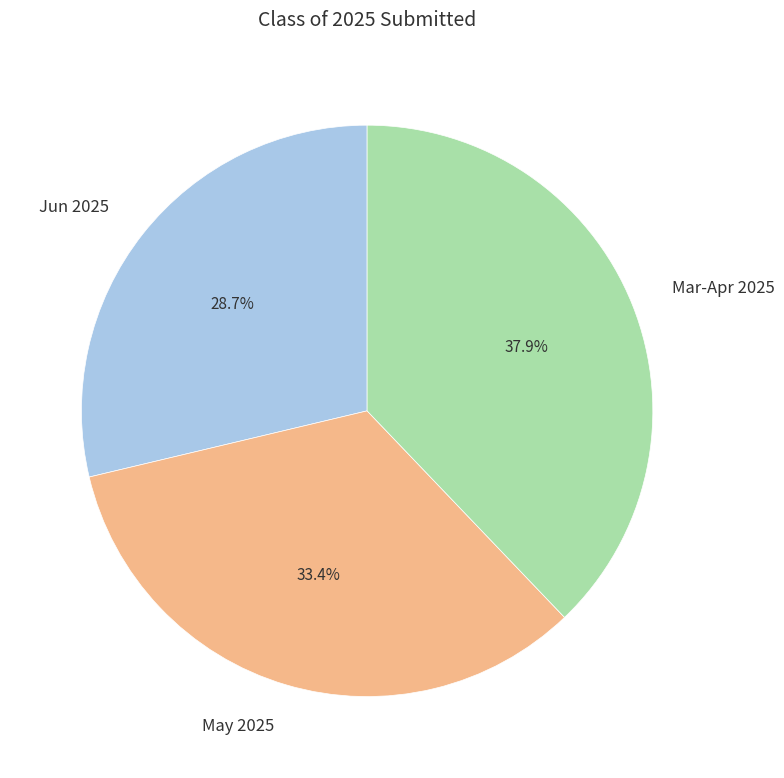

Which slice is the smallest?

Jun 2025